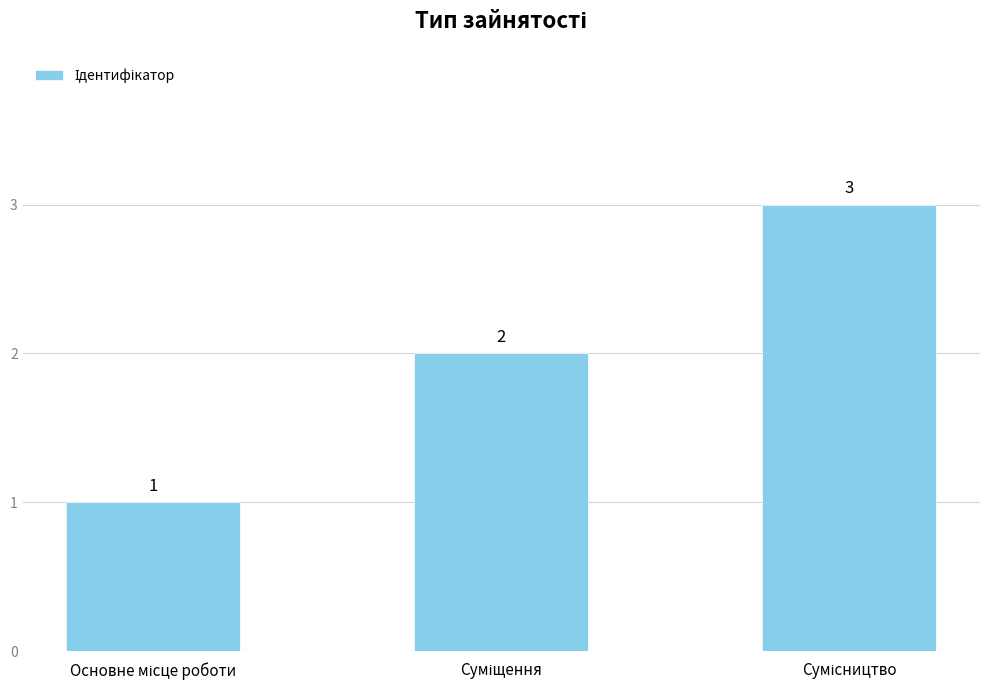

Does the chart contain stacked bars?

No